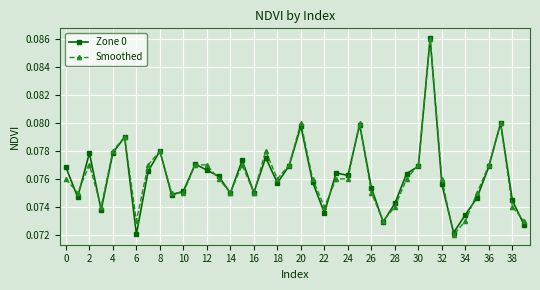

At how many categories does at least one series exceed 0?

40